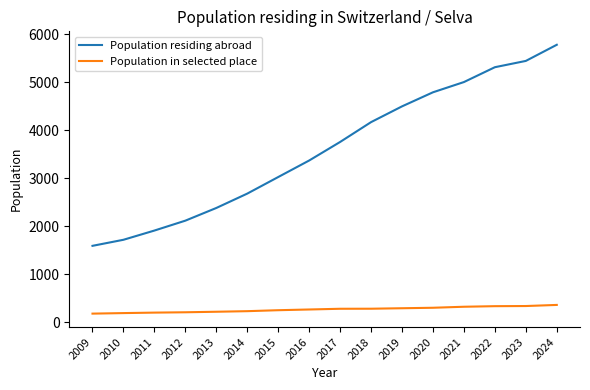

Which series has the widest spread of values?

Population residing abroad